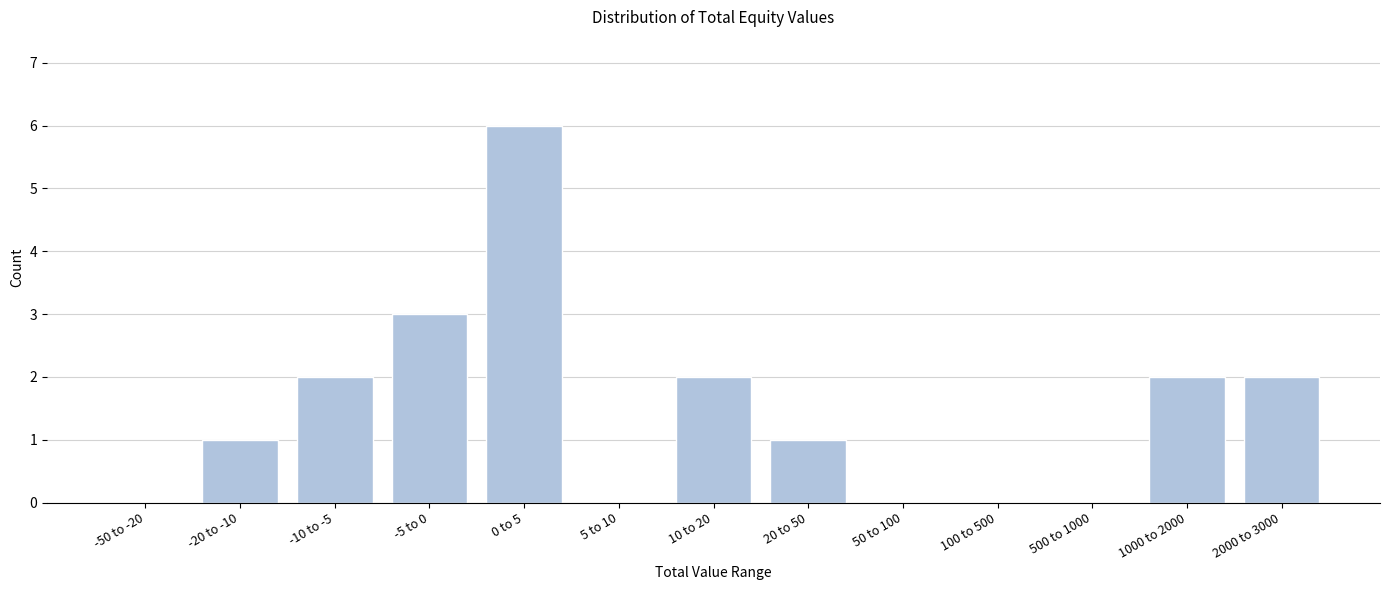

Reading left to right, list all the values displayed in this chart.

-50 to -20=0	-20 to -10=1	-10 to -5=2	-5 to 0=3	0 to 5=6	5 to 10=0	10 to 20=2	20 to 50=1	50 to 100=0	100 to 500=0	500 to 1000=0	1000 to 2000=2	2000 to 3000=2